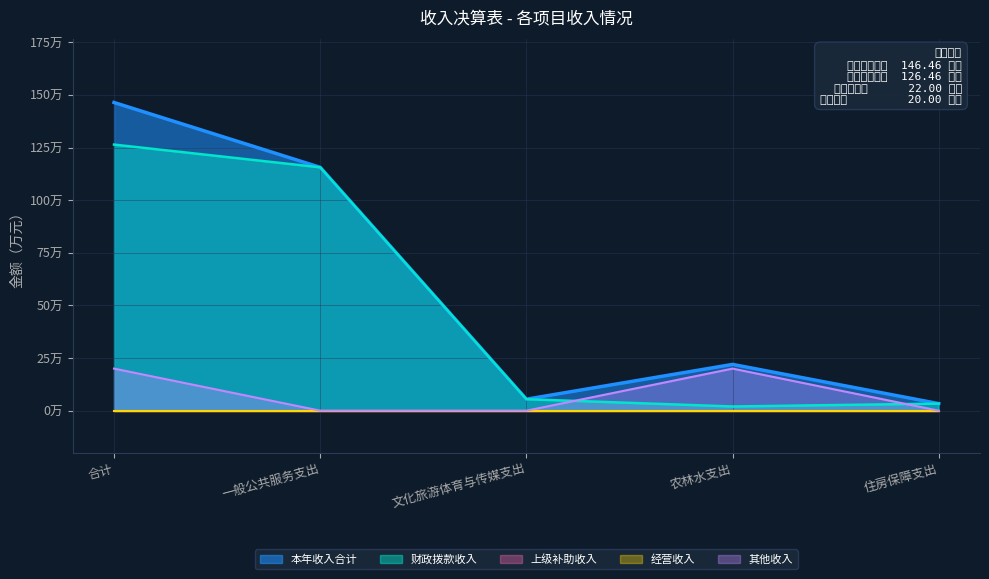

True or false: 其他收入 has more than 0 points higher than both neighbors.

True